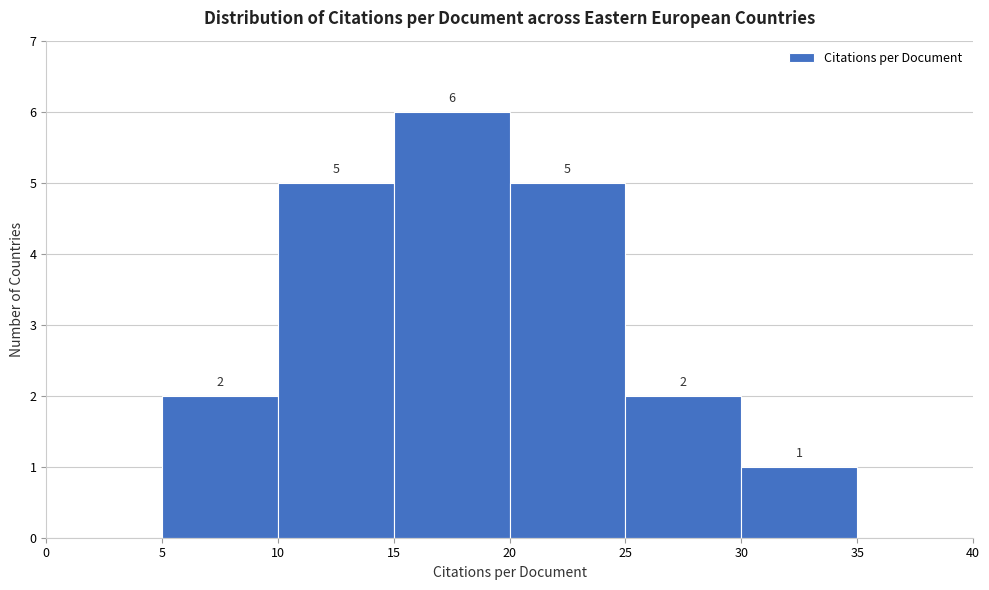

Over which range of the x-axis is the bar tallest?

15 to 20